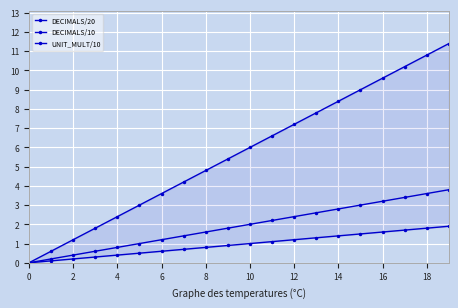

The DECIMALS/20 series shows 0.2 at 18. True or false?

False